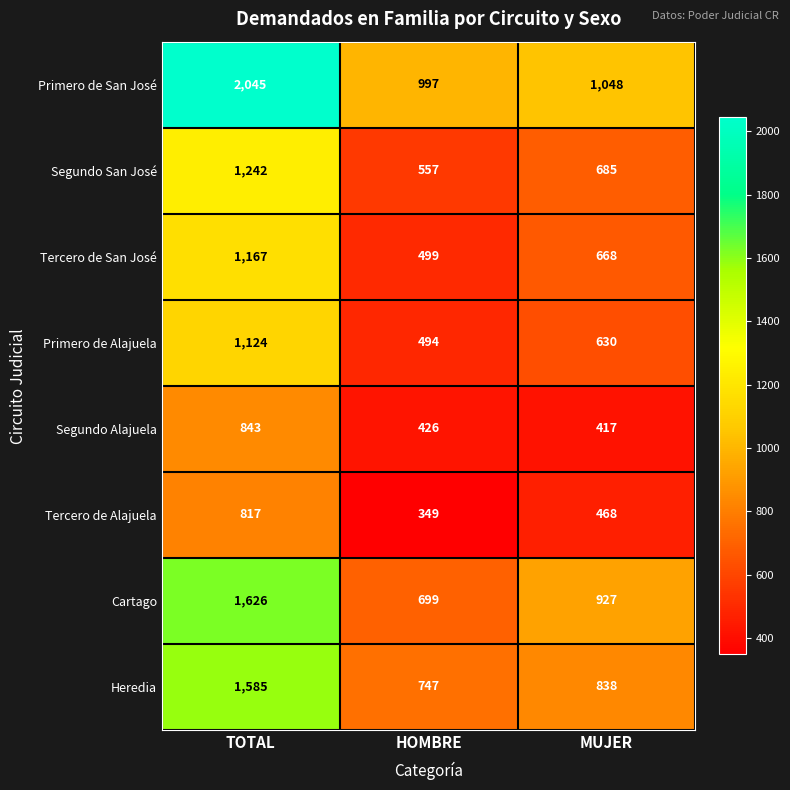

What is the difference between the highest and lowest values at HOMBRE?

648